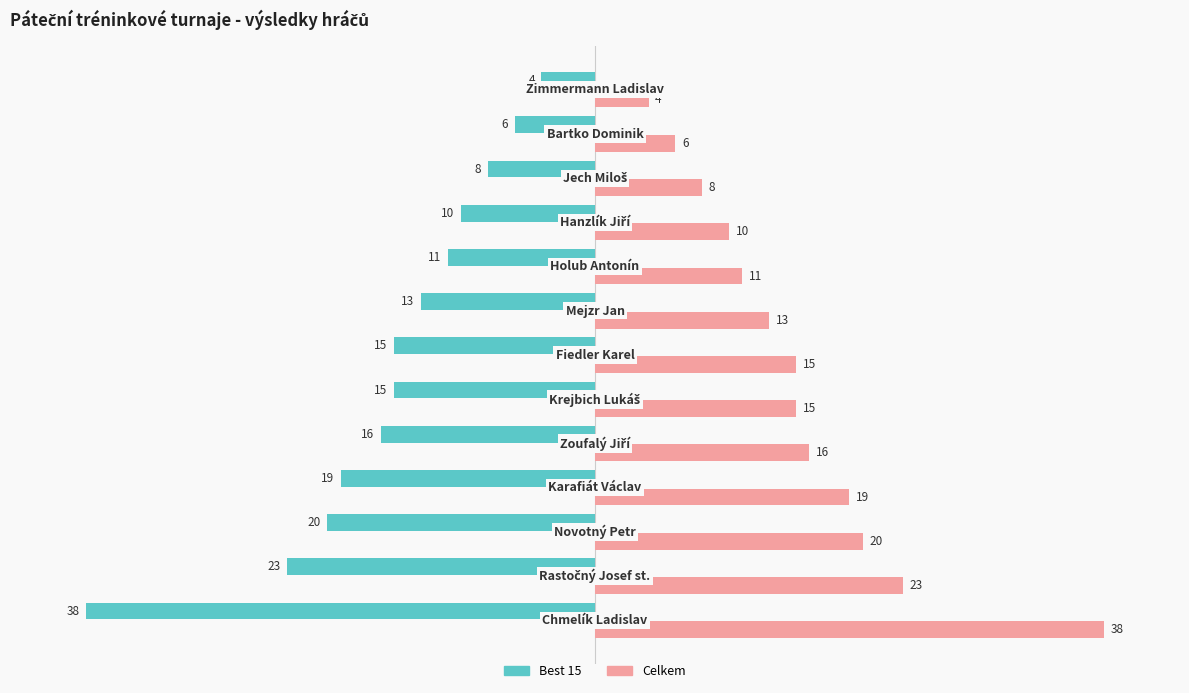

Rank the series by their average value, from highest to lowest.

Celkem, Best 15